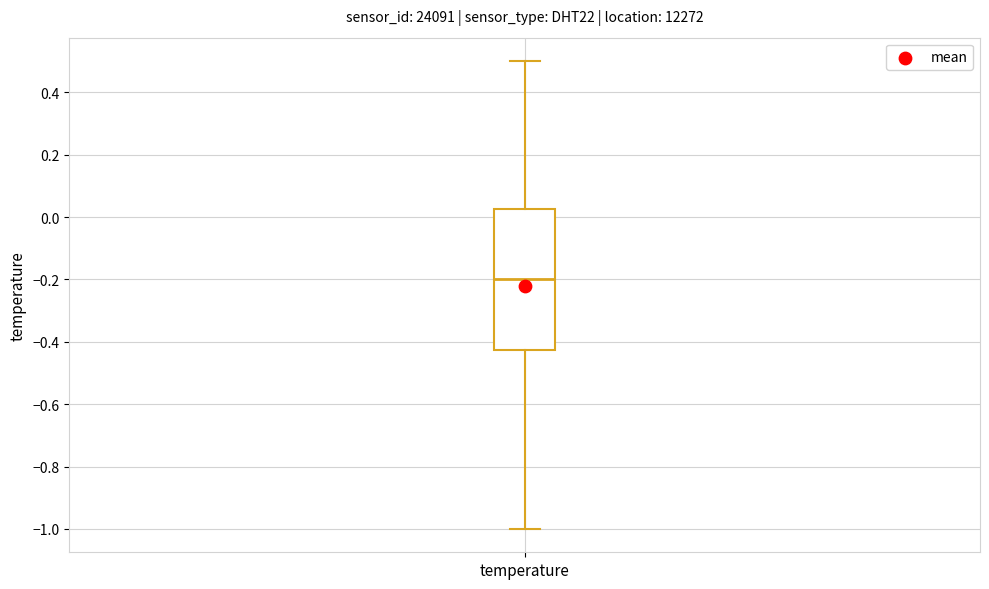

Where does the upper whisker of the box for temperature end on the y-axis? The values are not printed on the chart, so give them approximately, as read against the axis.

0.50